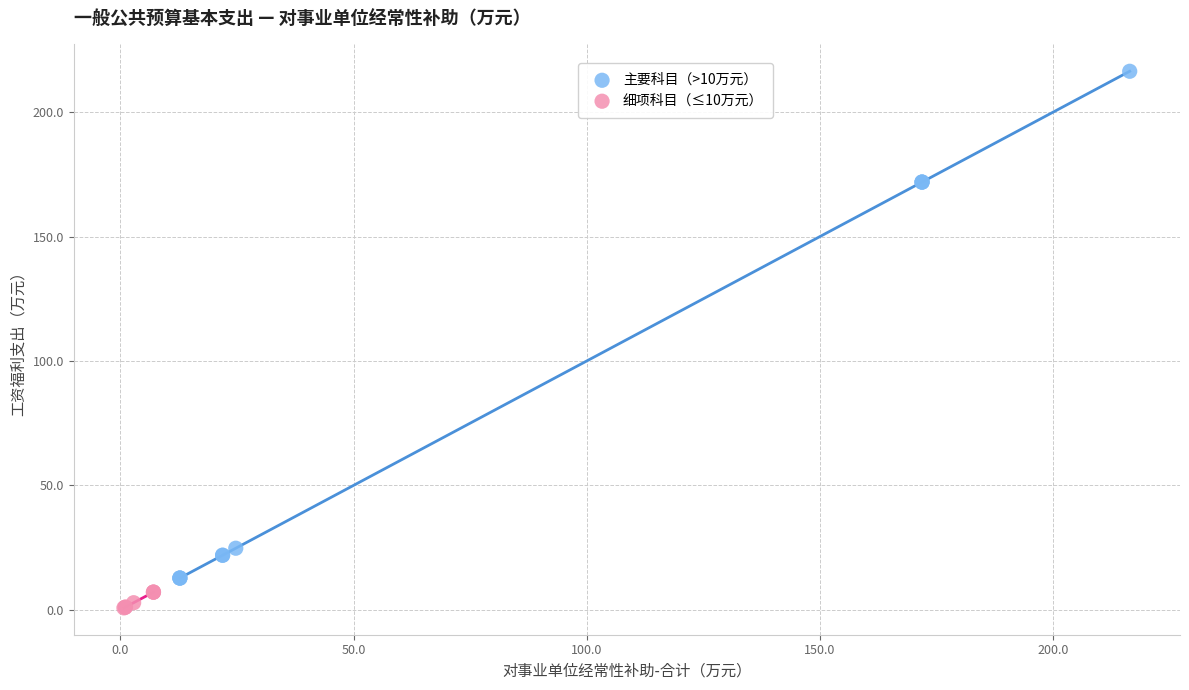

Which series contains the highest Y value?

主要科目（>10万元）